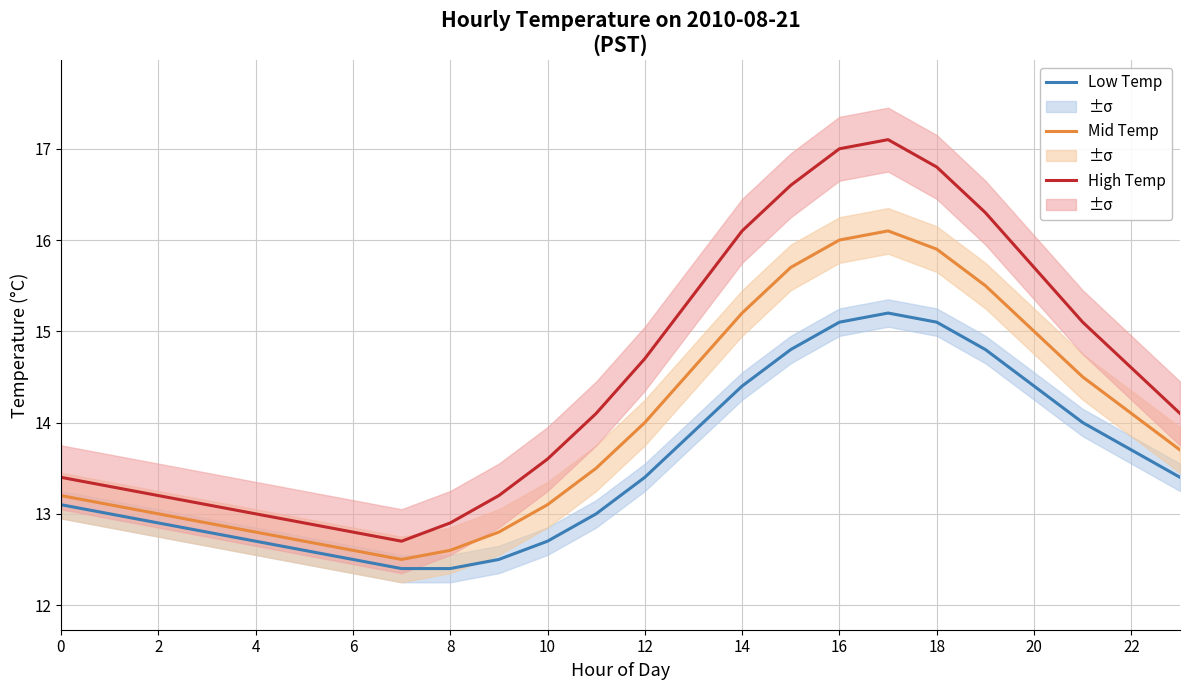

What is the average value of the Mid Temp series?

14.0